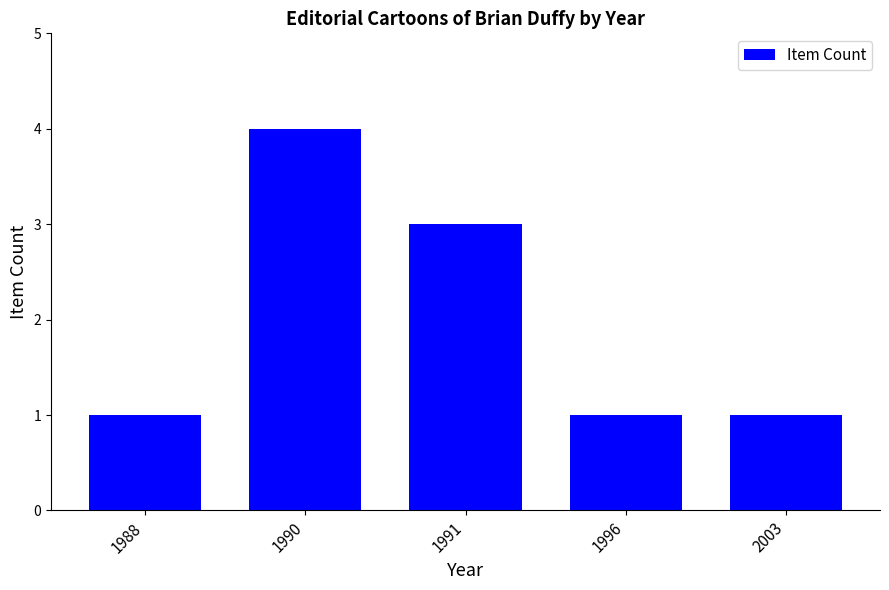

Reading right to left, extract all data points from this chart.

2003=1	1996=1	1991=3	1990=4	1988=1